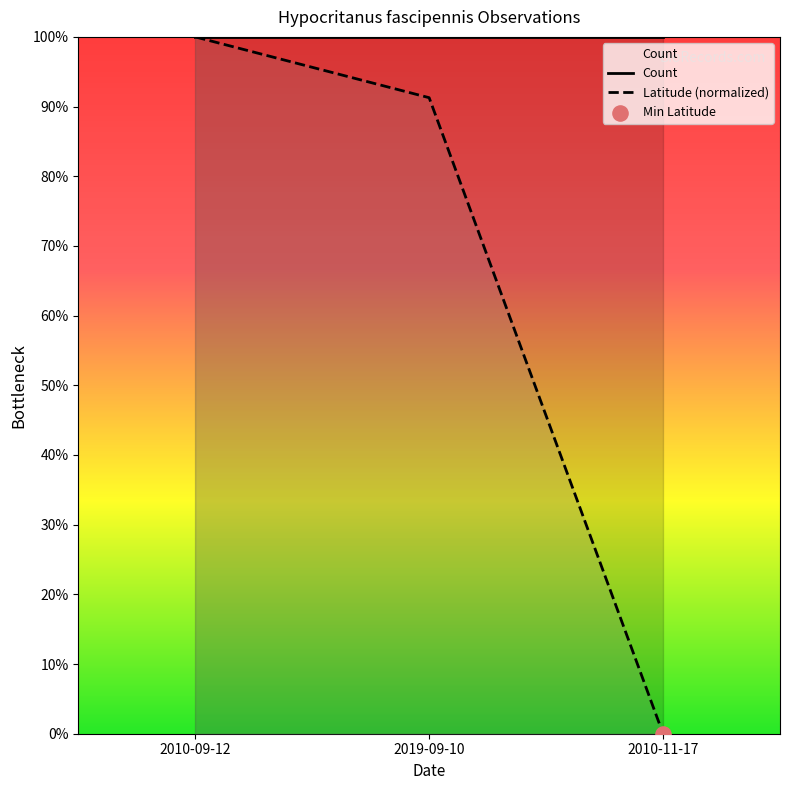

At how many categories does at least one series exceed 0?

3